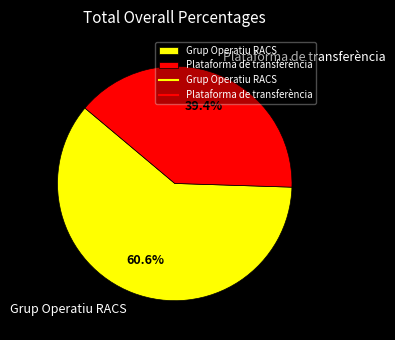

What portion of the pie excludes Grup Operatiu RACS?

39.4%